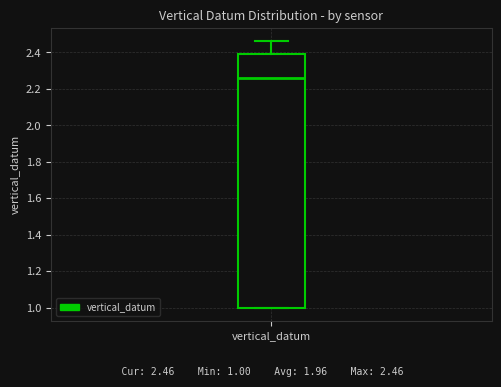

Where is the lower edge of the box for vertical_datum on the y-axis? The values are not printed on the chart, so give them approximately, as read against the axis.

1.00